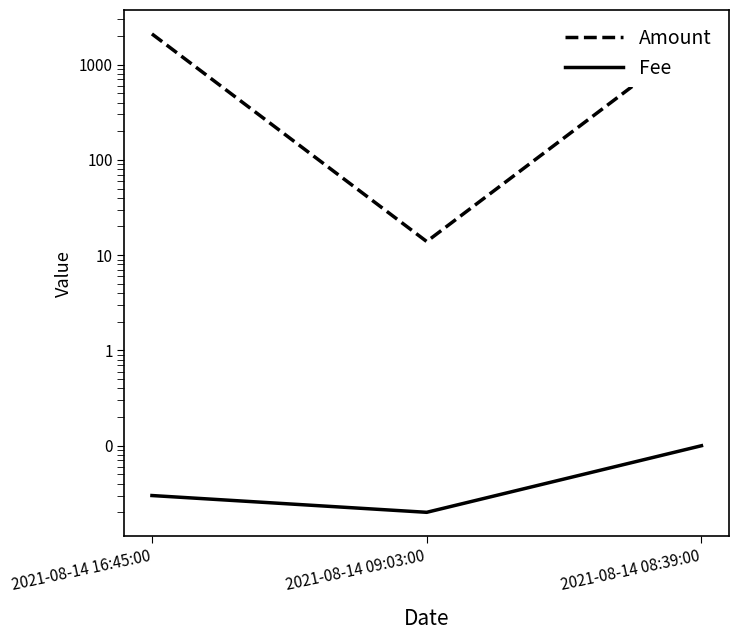

At 2021-08-14 16:45:00, list the series in order from largest to smallest.

Amount, Fee